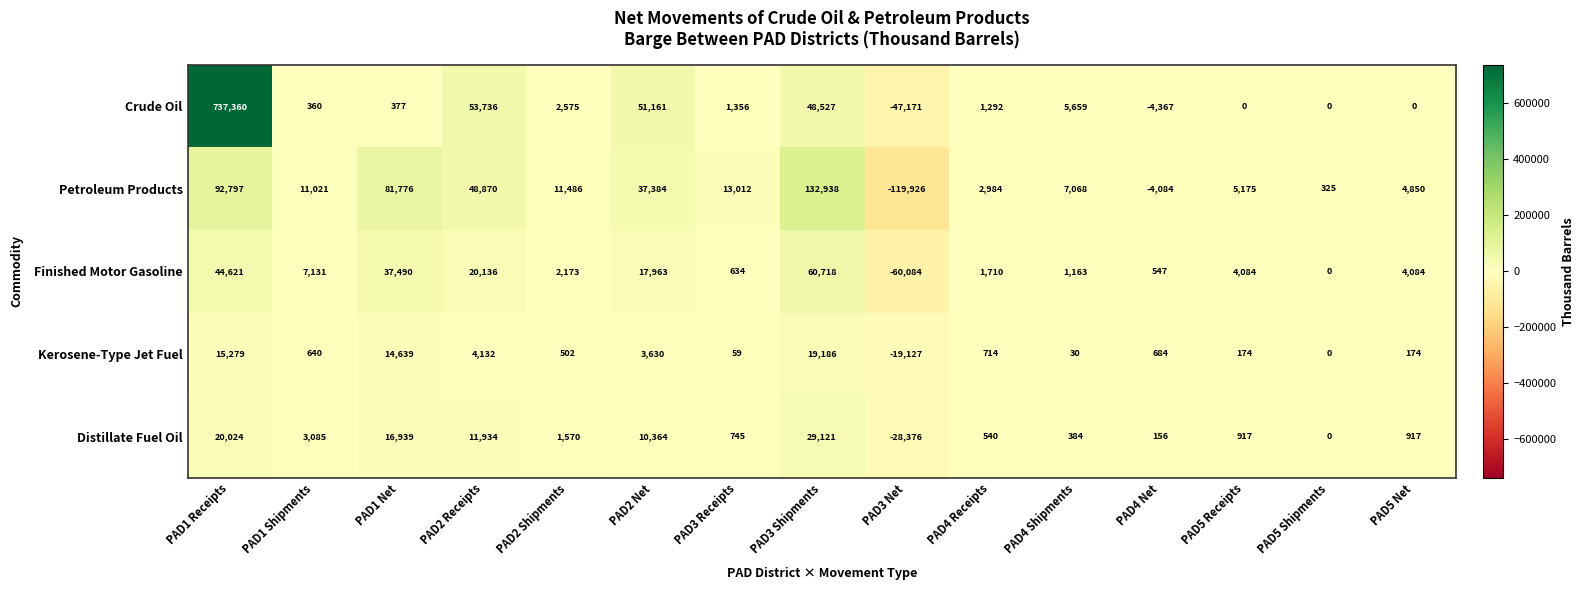

What is the highest value of the Petroleum Products series?

132938